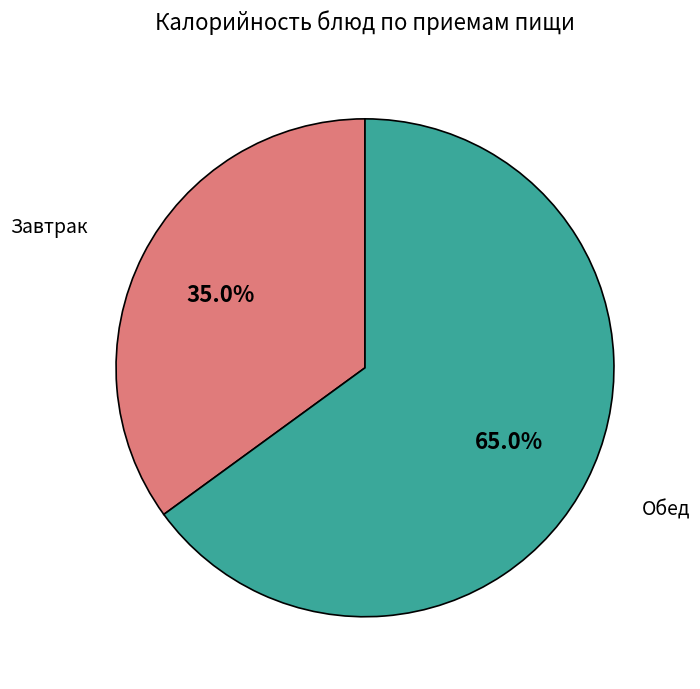

Rank the categories by value from lowest to highest.

Завтрак, Обед